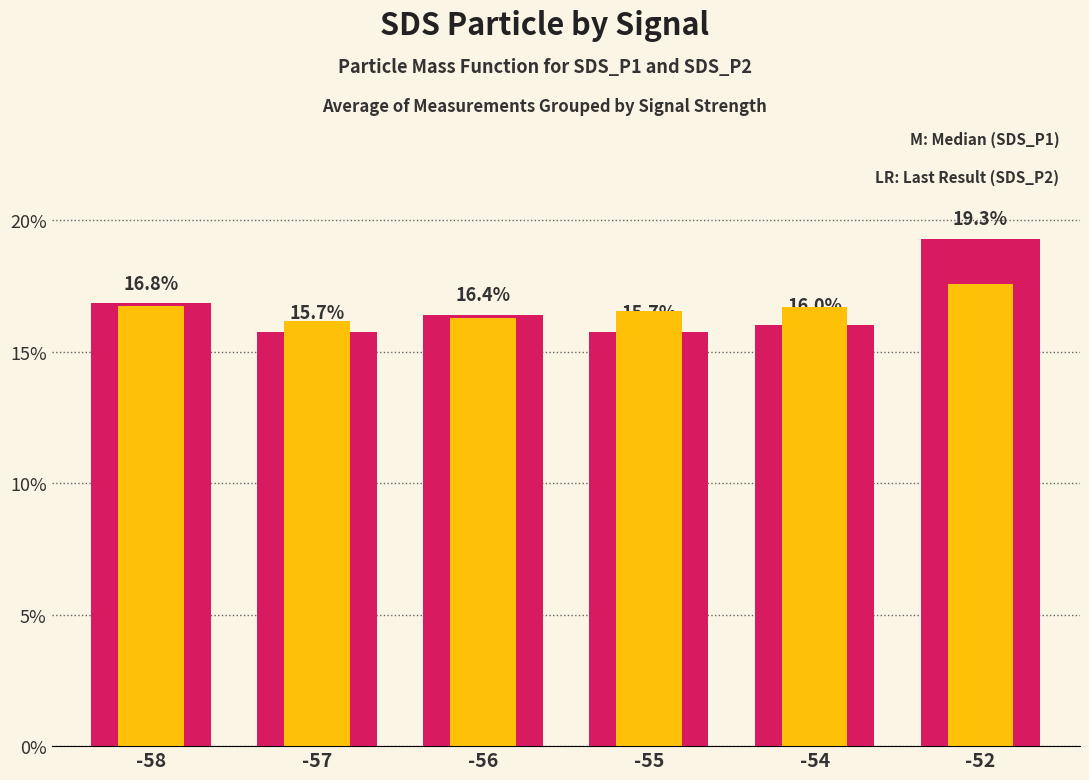

What is the spread (max minus min) of values at -54?

0.7